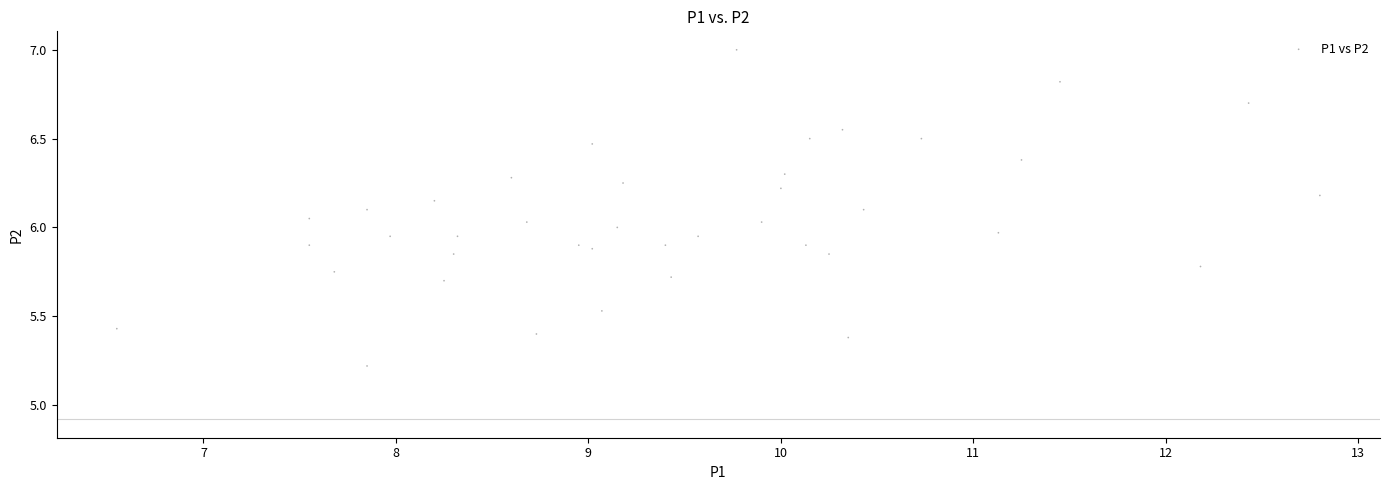

What is the range of X values (max minus min)?

6.3